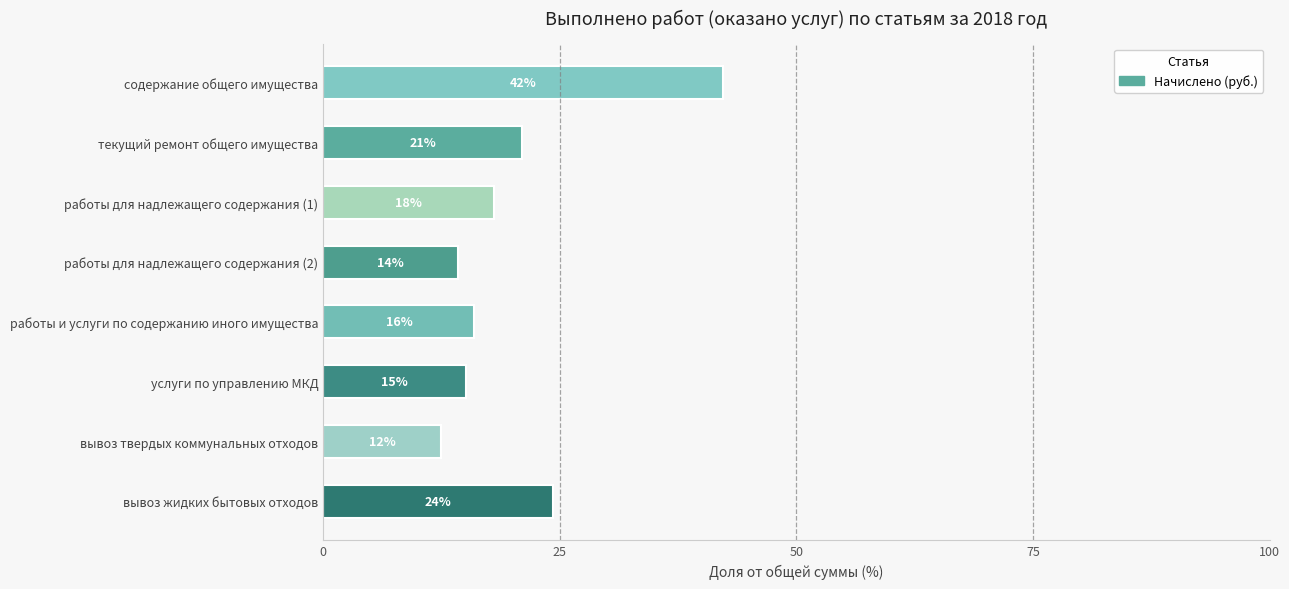

Count the number of values greater than 18.

4